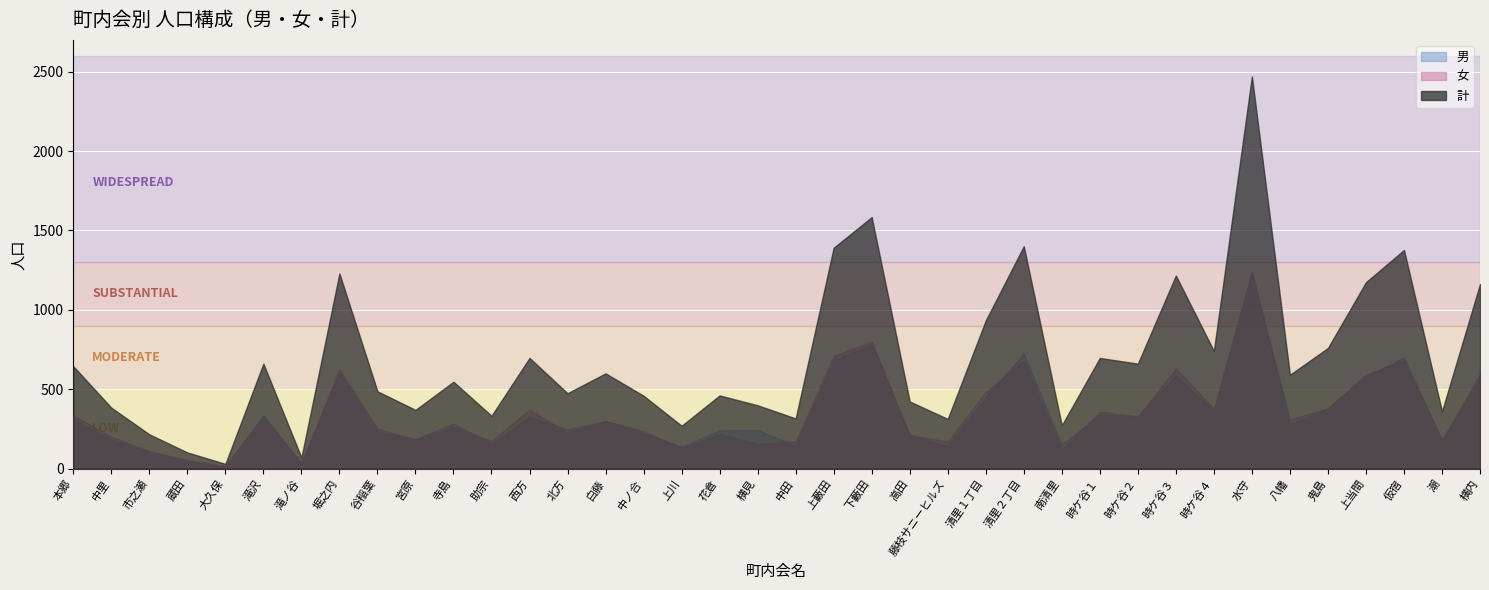

Where is the first local minimum for 女?

大久保